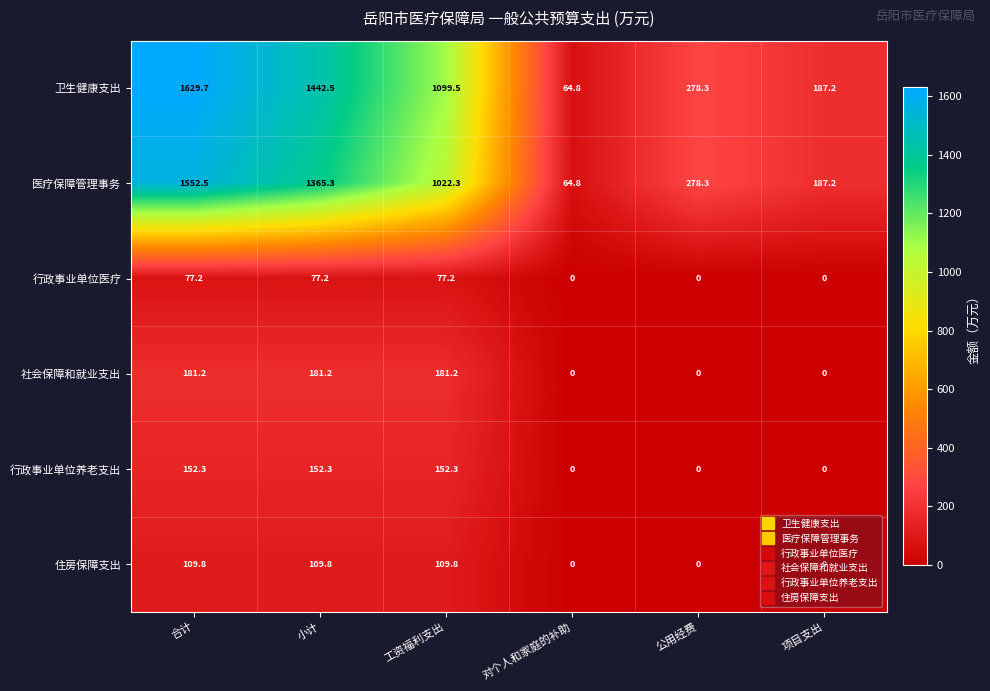

Which series has the largest range (max minus min)?

卫生健康支出